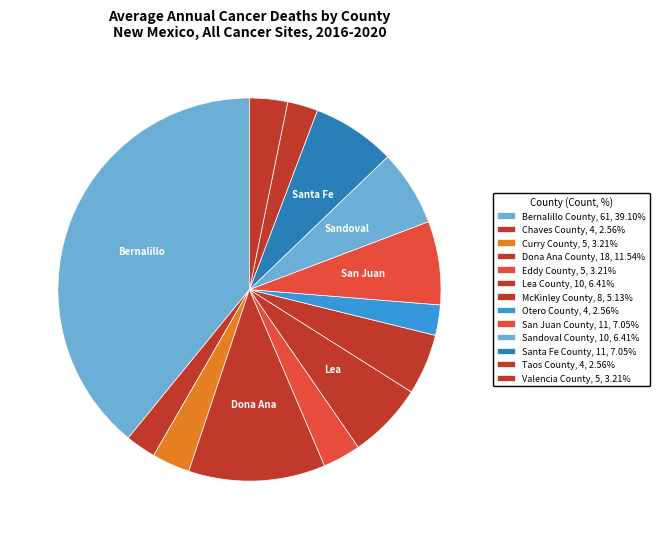

Between McKinley County and Otero County, which is larger?

McKinley County